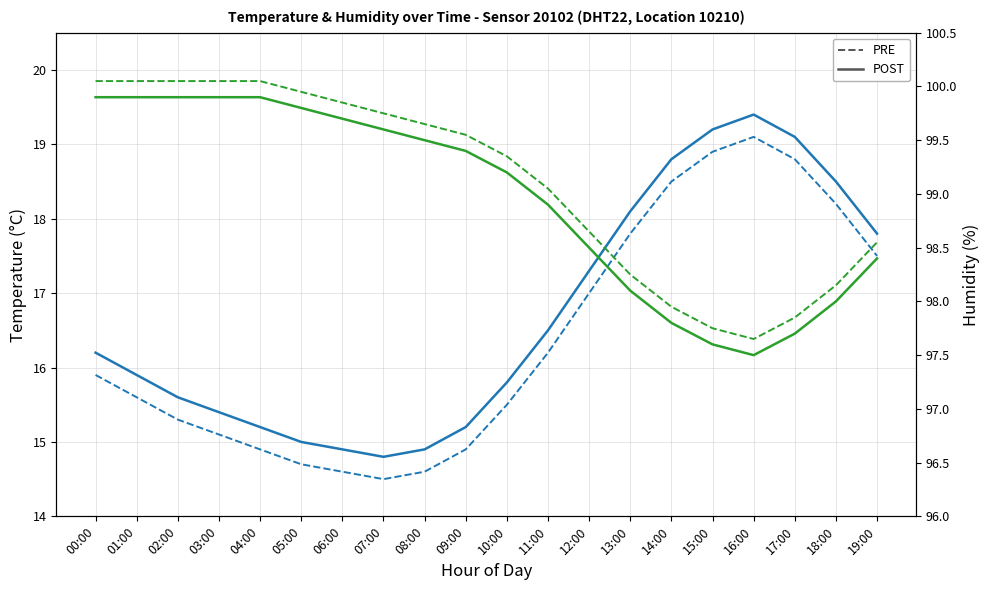

What is the difference between the humidity (PRE) values at 05:00 and 17:00?

2.1